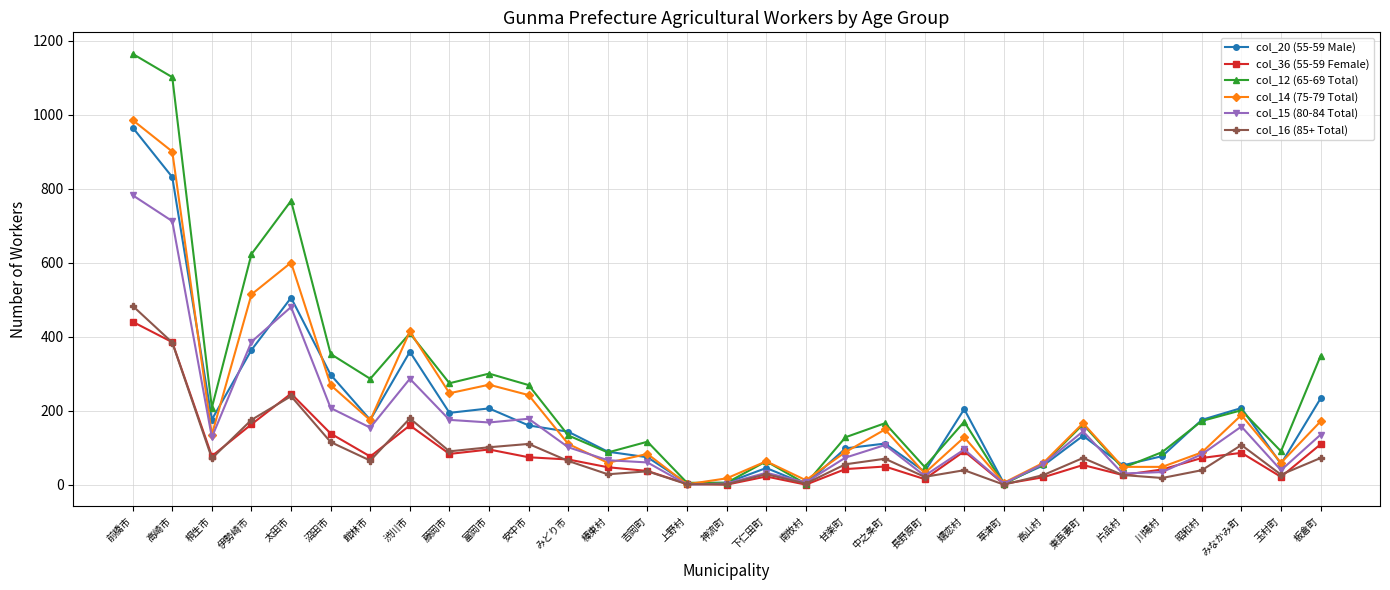

How many data points in col_14 (75-79 Total) are less than 128?

15